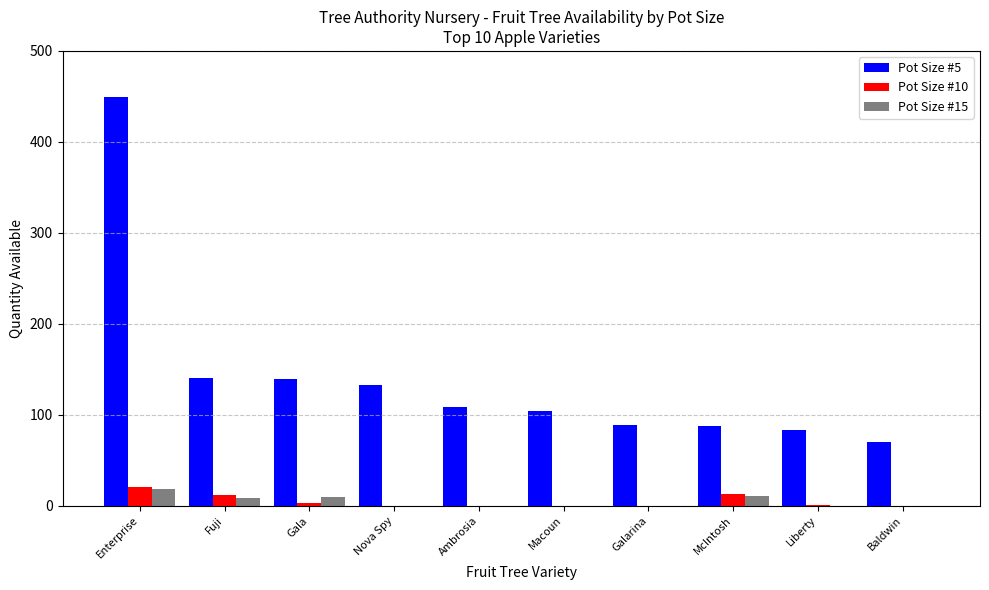

Is the value of Pot Size #10 at Macoun greater than the value of Pot Size #5 at Baldwin?

No